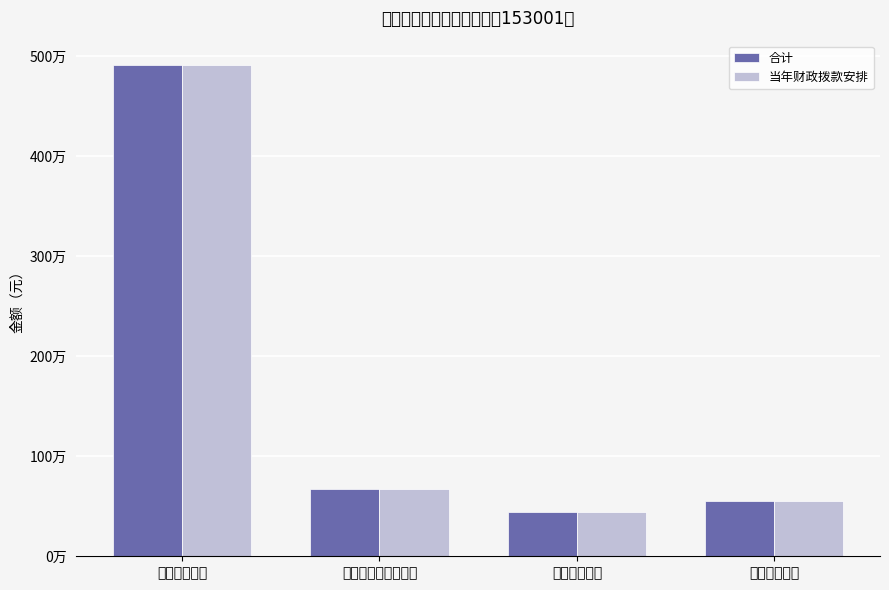

What is the total value across all series at 社会保障和就业支出?

1354857.6